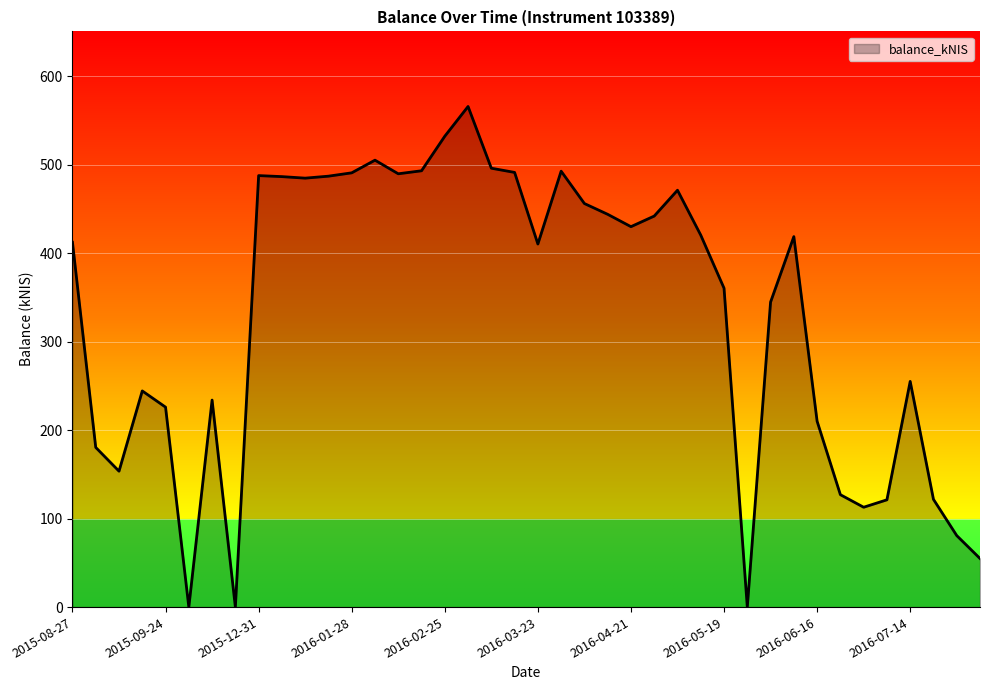

What is the maximum value shown in the chart?

565.6